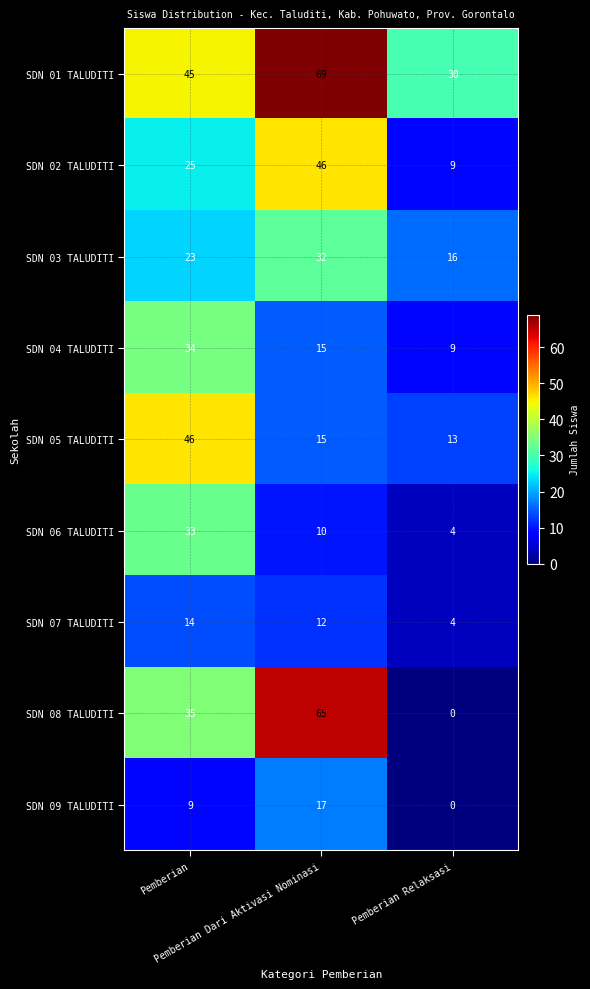

How many SDN 07 TALUDITI values are between 4 and 14?

3